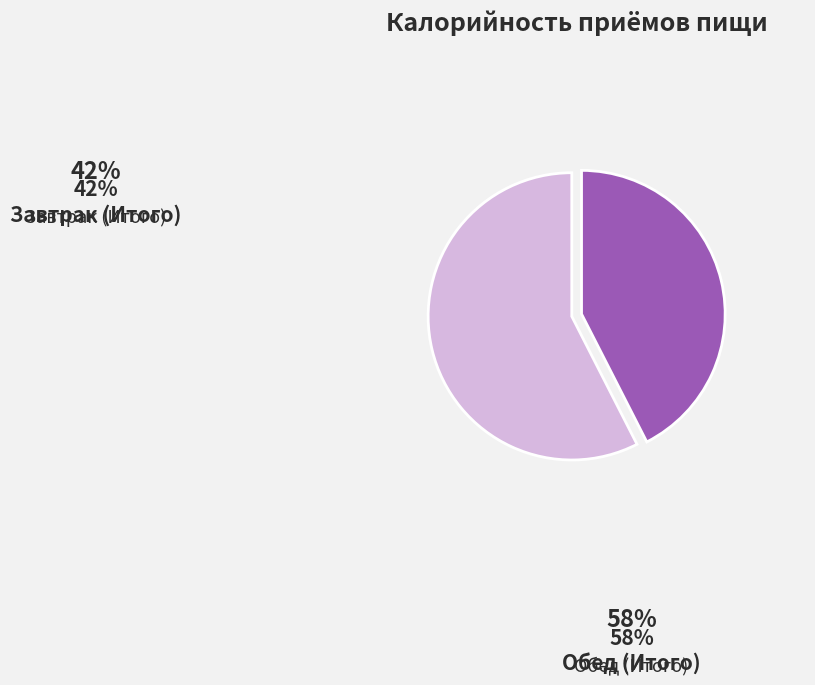

What is the majority slice?

Обед (Итого)